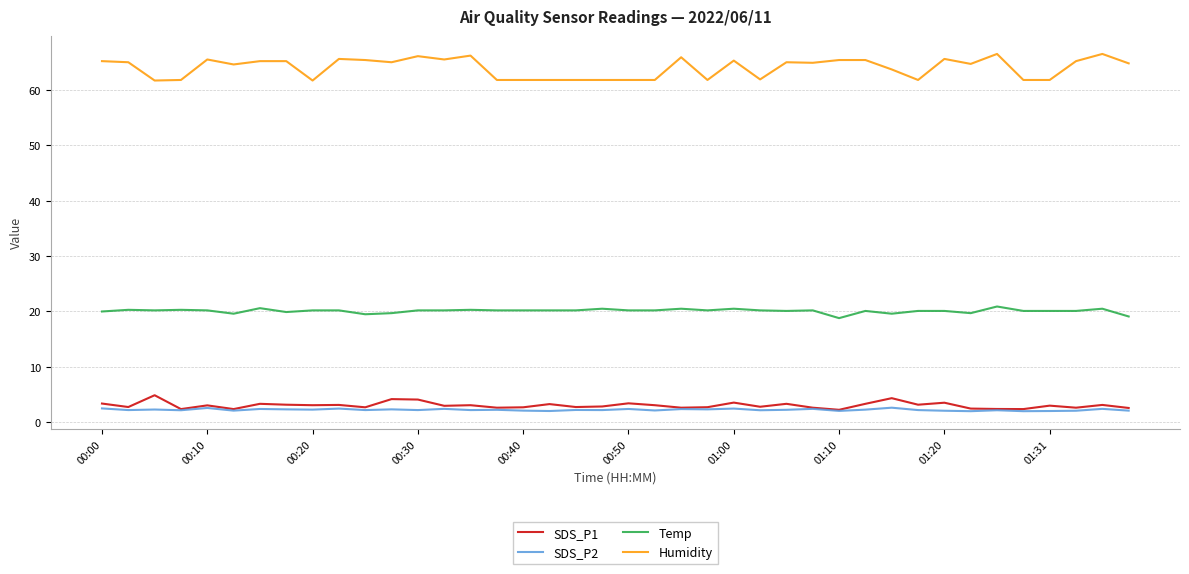

True or false: SDS_P1 and Humidity intersect in this chart.

False